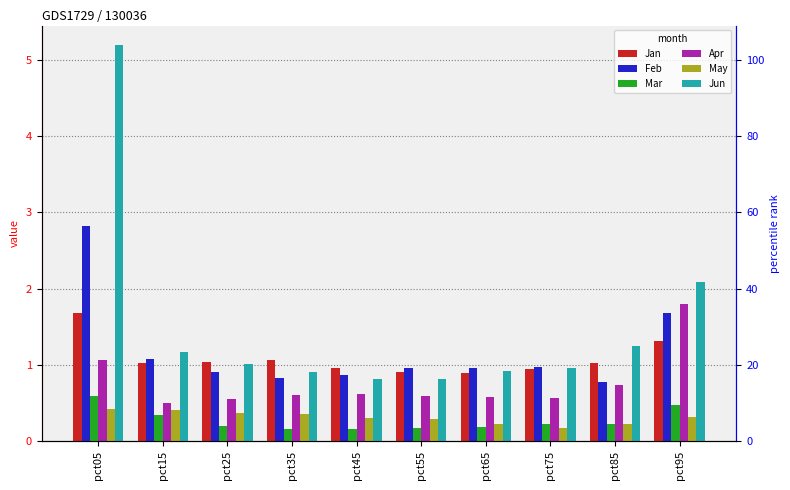

Between pct15 and pct05, which is larger?

pct05